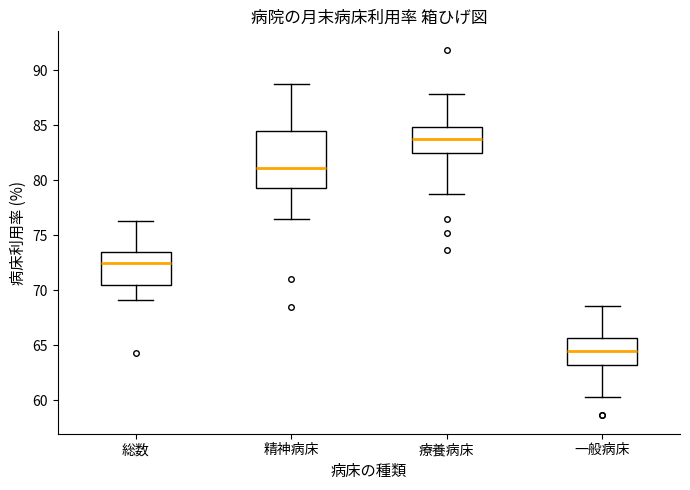

Reading left to right, read every box against the y-axis: the position of its median line, the range the box covers, and the ends of its whiskers. The values are not printed on the chart, so give them approximately, as read against the axis.

総数: median 72.5, box 70.5 to 73.5, whiskers 69.0 to 76.5
精神病床: median 81.0, box 79.5 to 84.5, whiskers 76.5 to 89.0
療養病床: median 84.0, box 82.5 to 85.0, whiskers 79.0 to 88.0
一般病床: median 64.5, box 63.0 to 65.5, whiskers 60.5 to 68.5